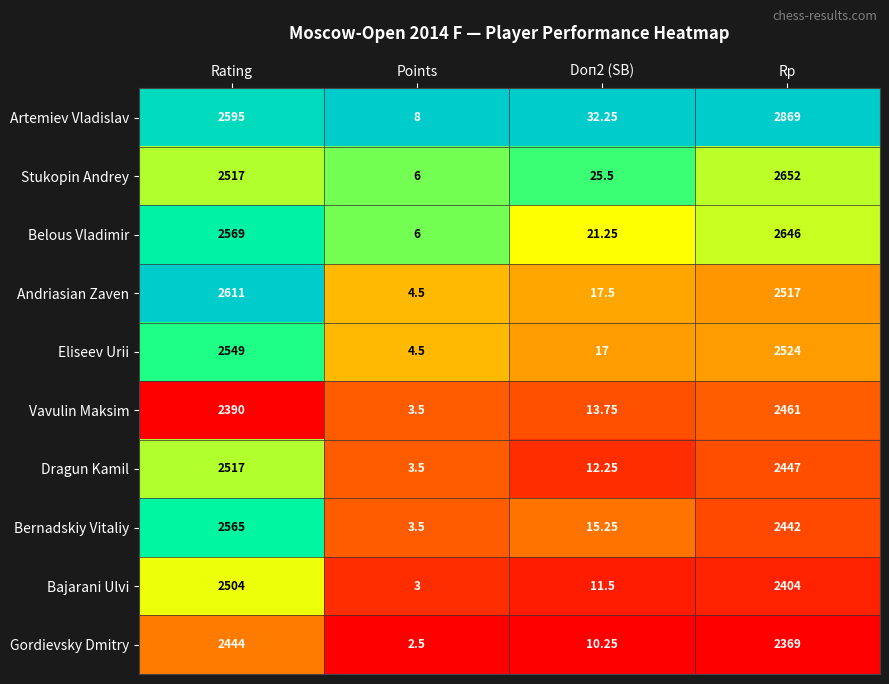

Count the number of categories in the chart.

4